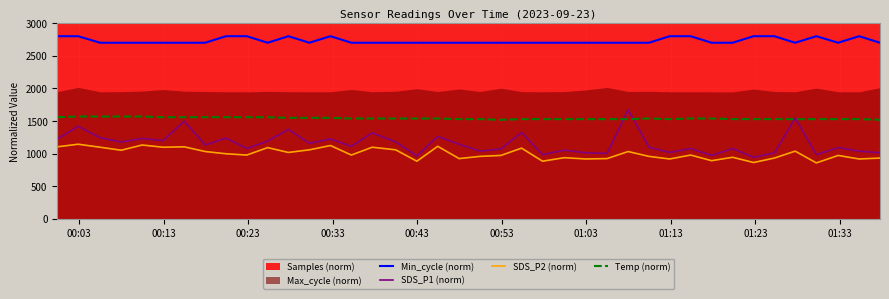

True or false: SDS_P1 (norm) and Min_cycle (norm) cross at least once.

False